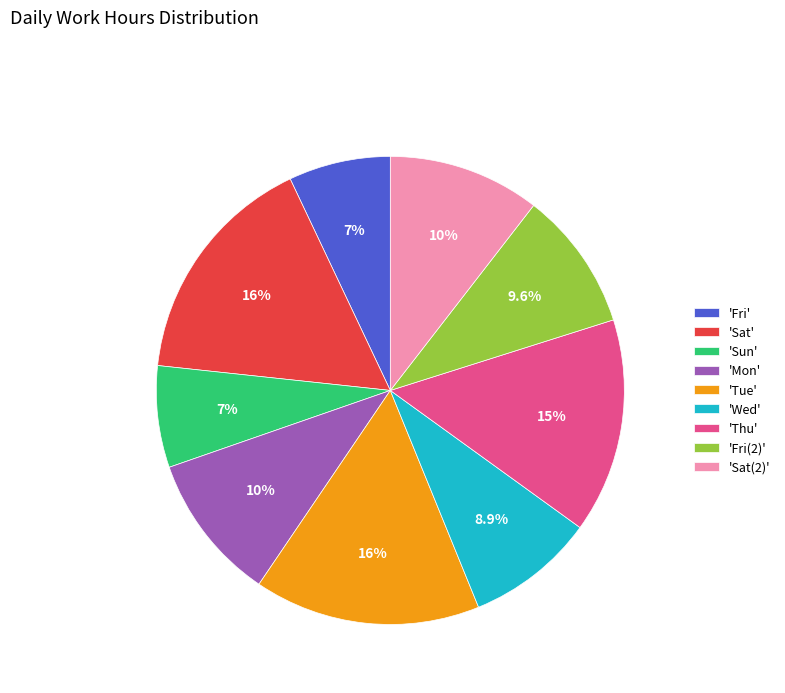

Which has a higher value, 'Fri(2)' or 'Sat'?

'Sat'